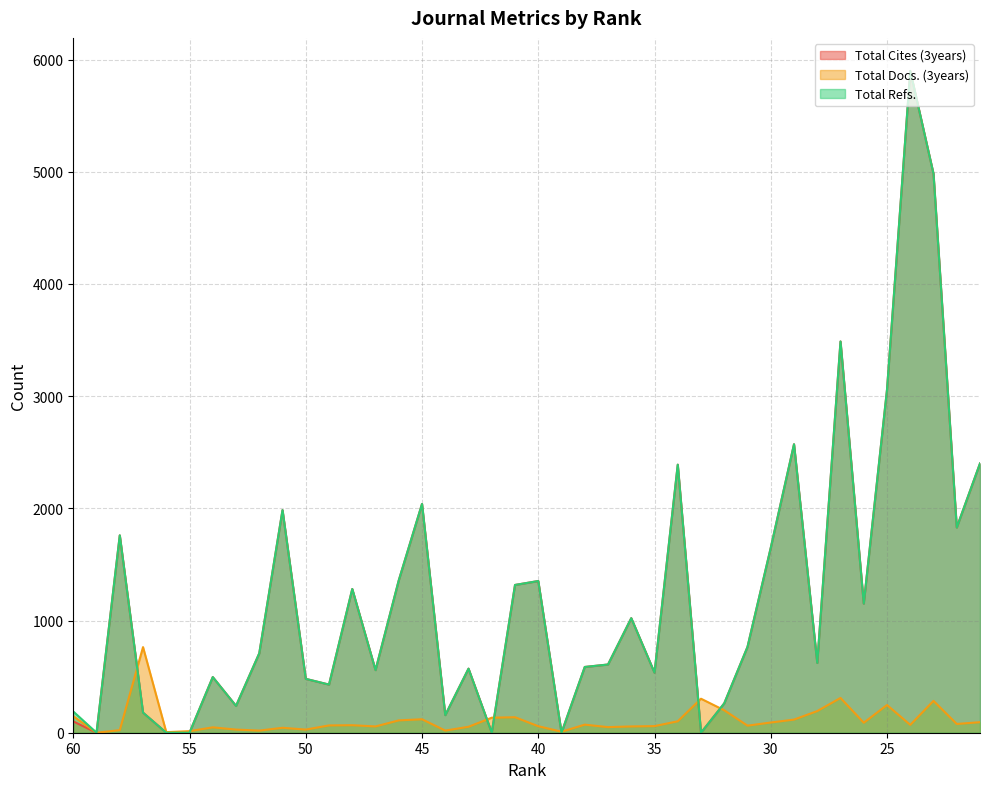

The Total Cites (3years) series shows 936 at 28. True or false?

False